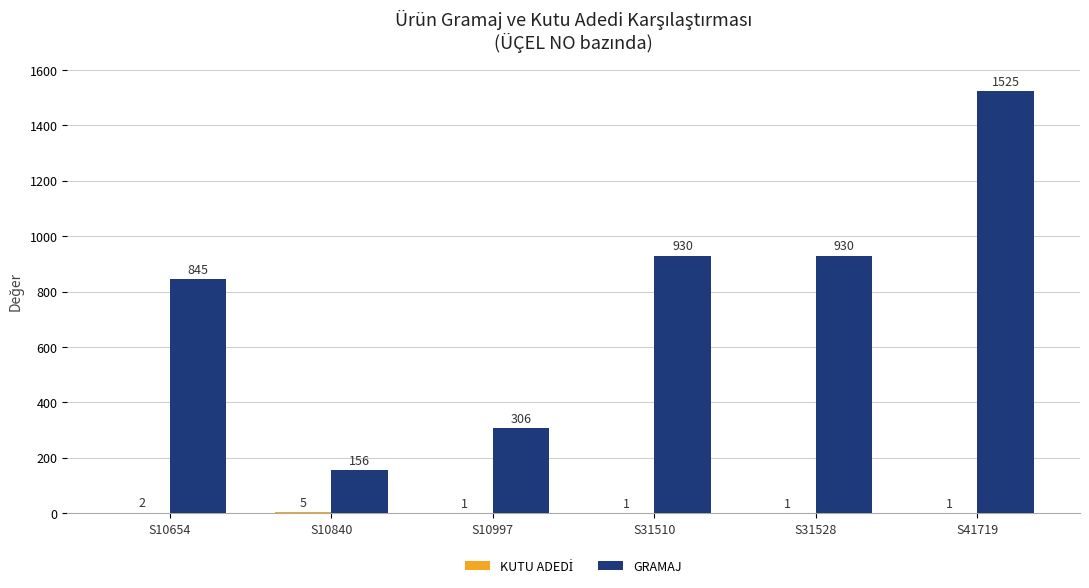

Which category has the highest value in the GRAMAJ series?

S41719